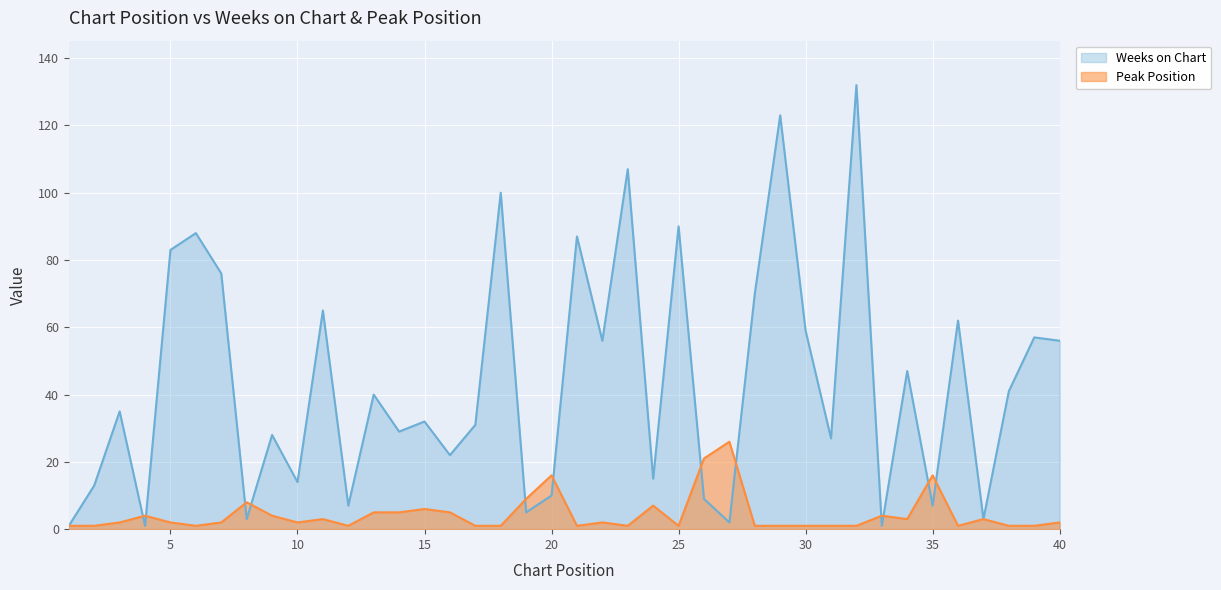

What is the maximum value for Peak Position?

26